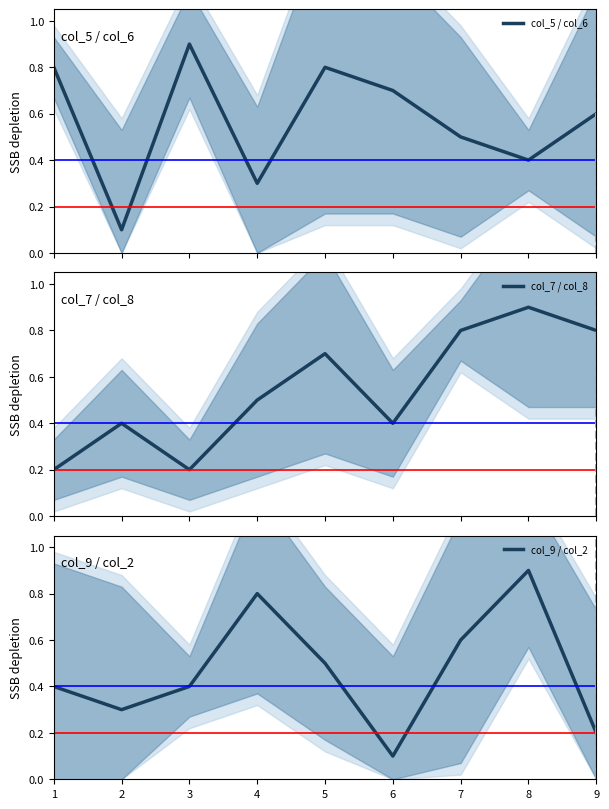

What is the minimum value shown in the chart?

0.1